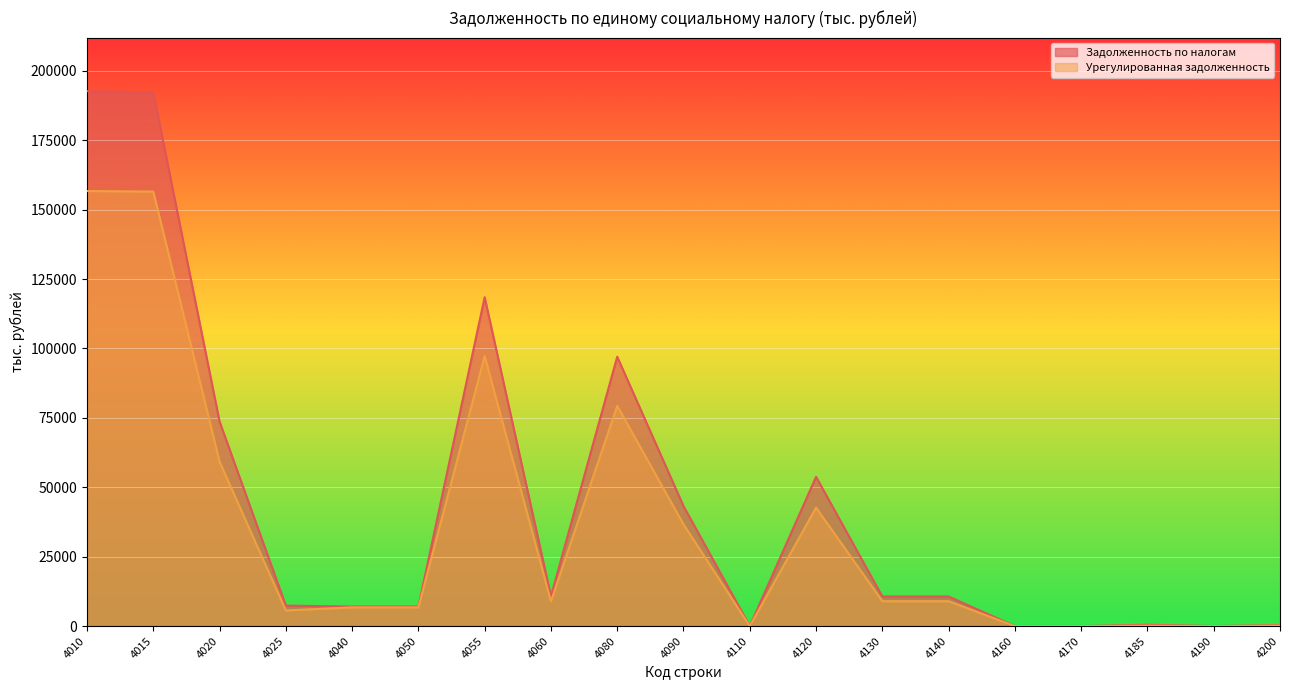

What is the difference between the maximum and minimum values in the Урегулированная задолженность series?

156694